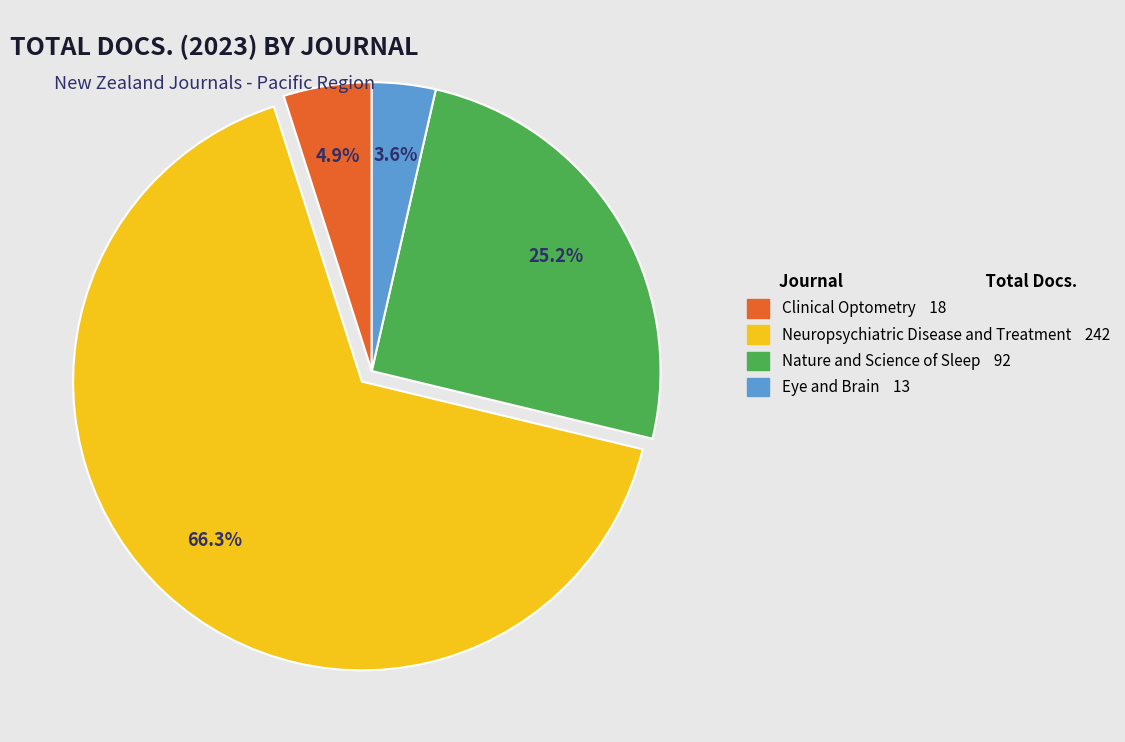

Is there any slice that represents more than half of the pie?

Yes